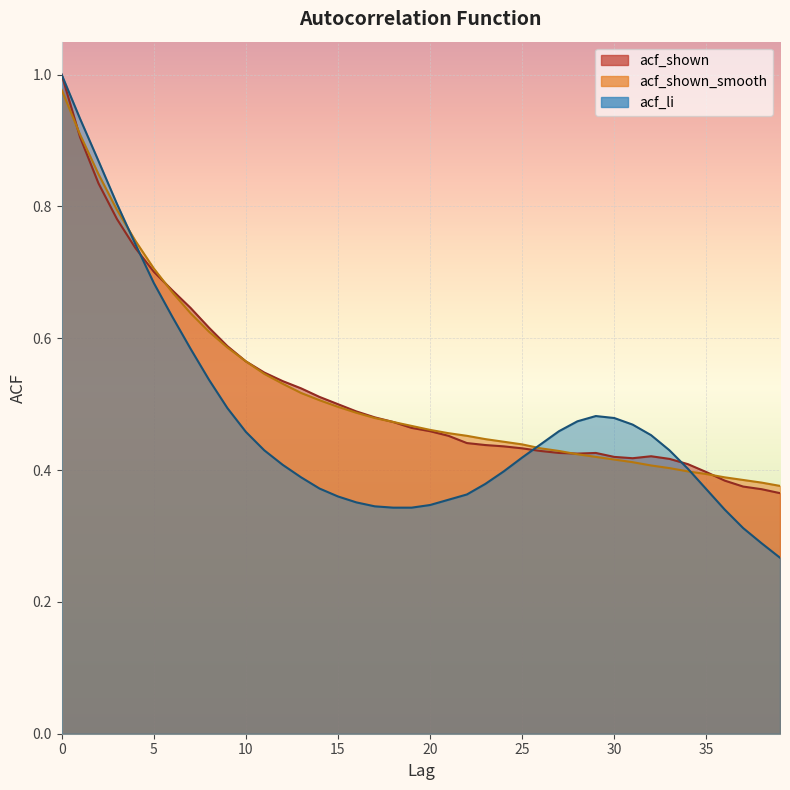

What is the sum of all acf_shown values?

20.9